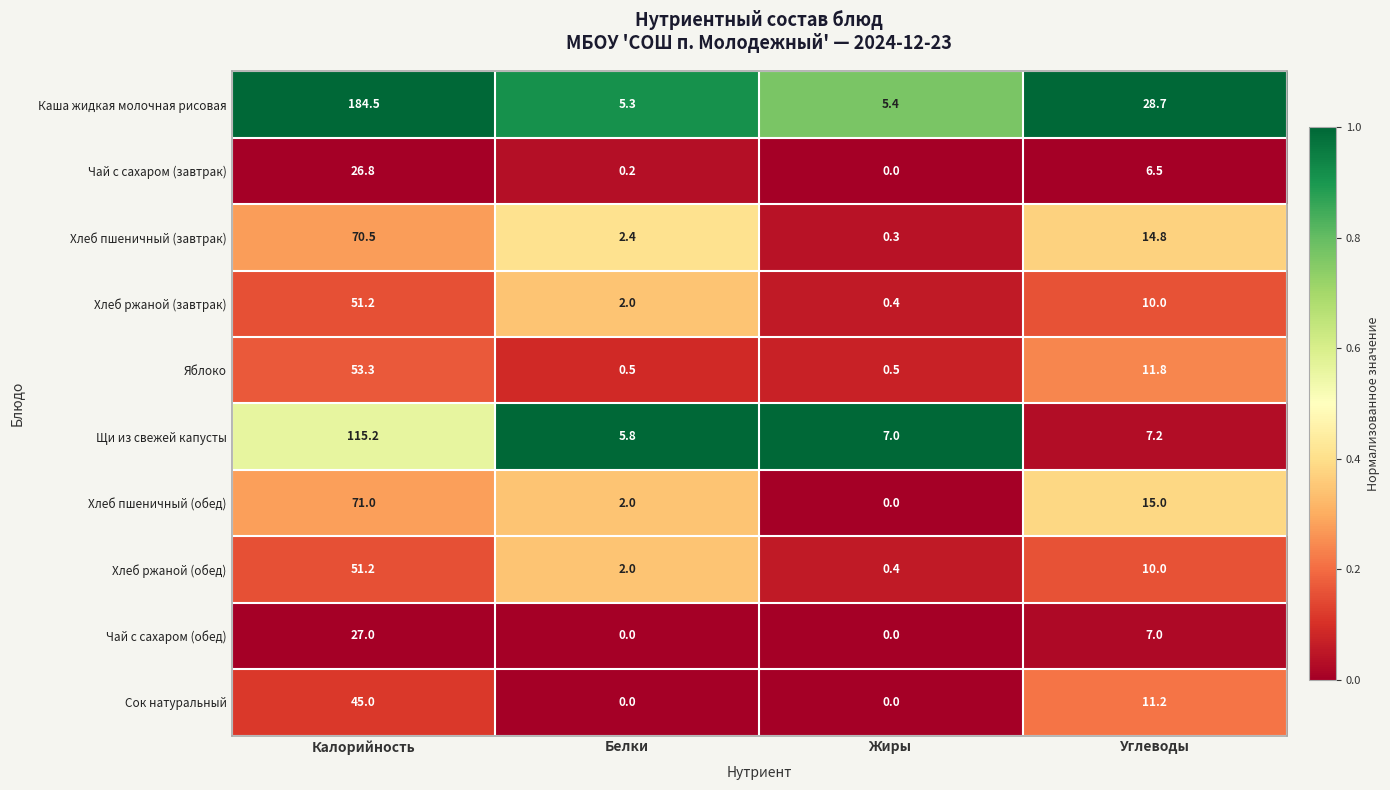

What is the greatest value displayed?

184.5